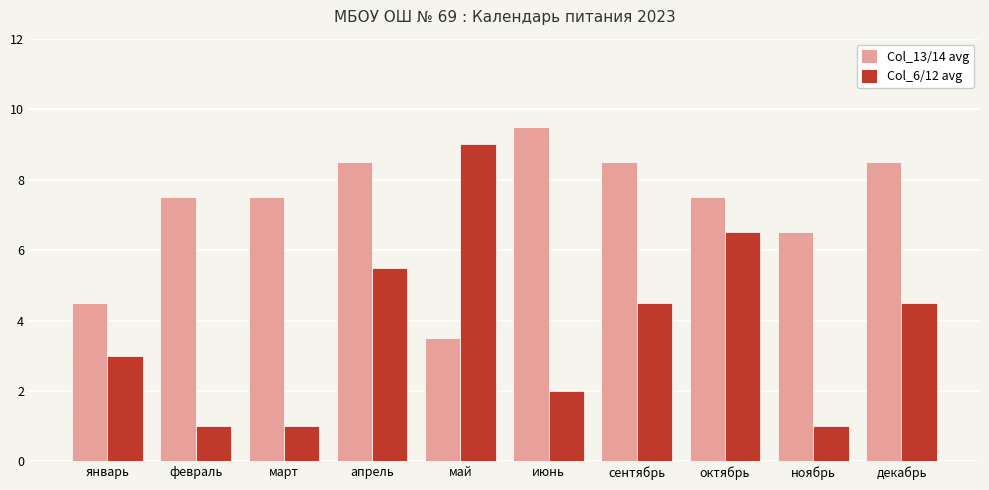

Is the value of Col_13/14 avg at декабрь greater than the value of Col_6/12 avg at март?

Yes